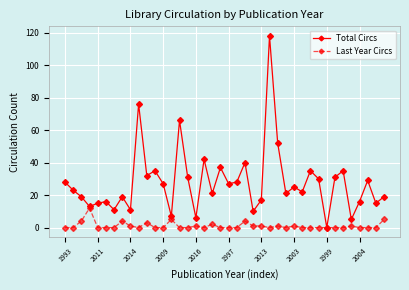

Rank the series by their average value, from lowest to highest.

Last Year Circs, Total Circs